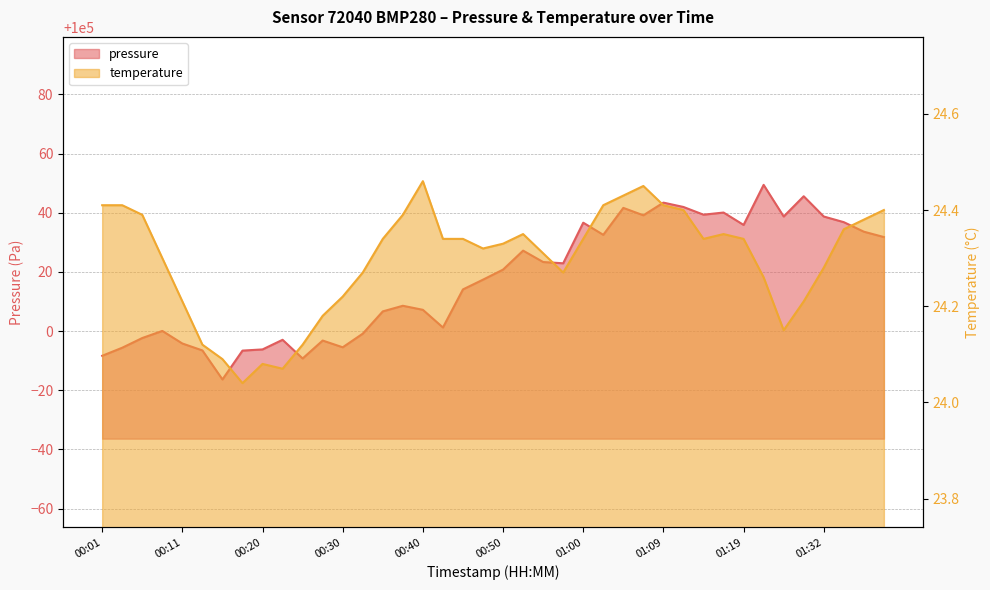

What is the difference between the second highest and second lowest values in the pressure series?

54.8